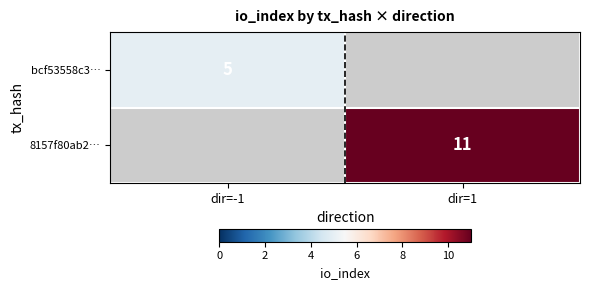

Is it true that 8157f80ab2… equals 11 at dir=1?

True